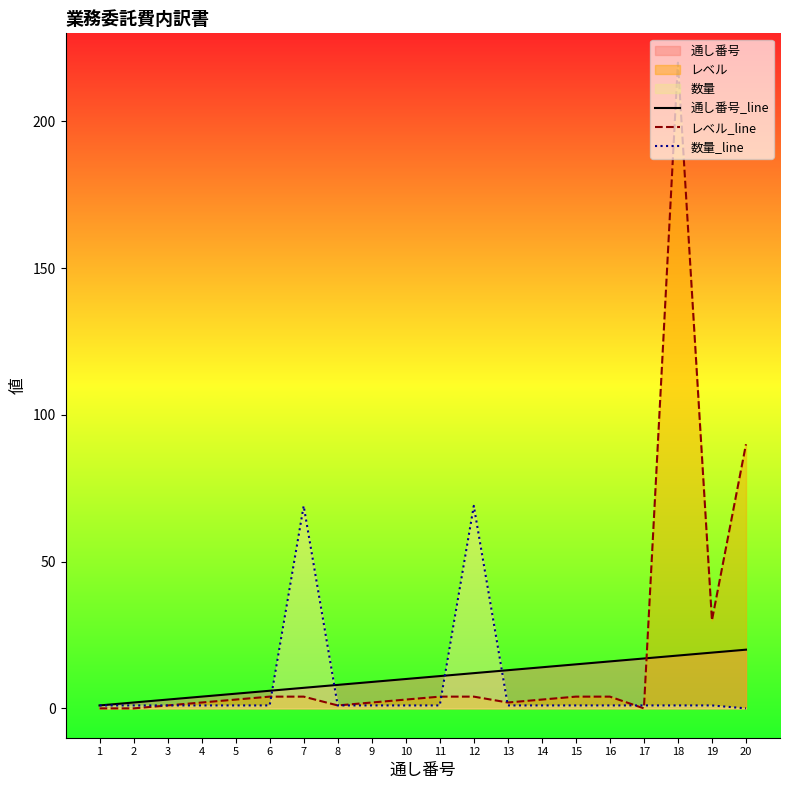

Does the chart have visible grid lines?

No